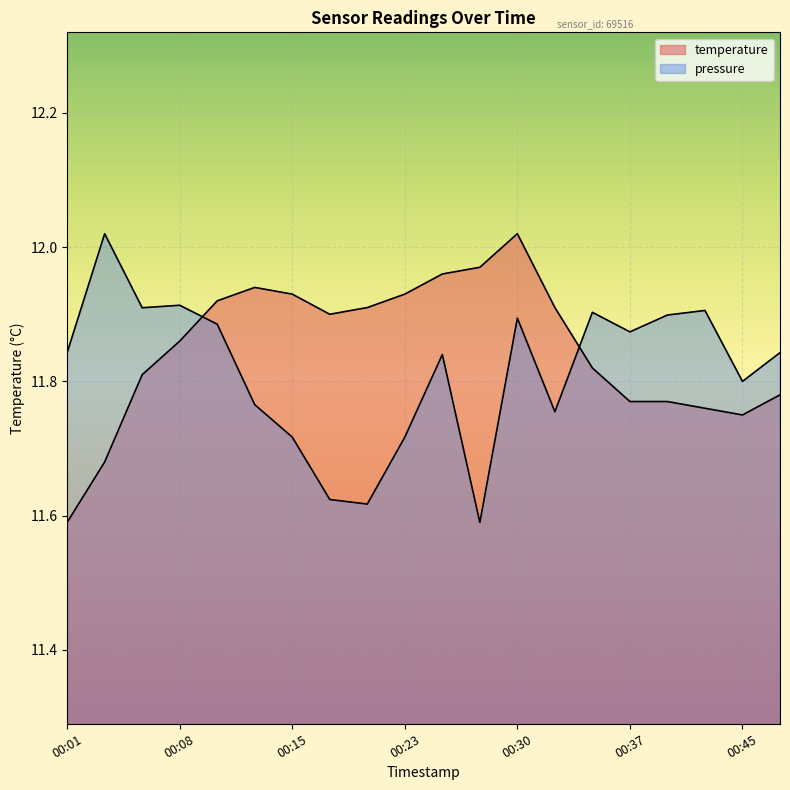

True or false: pressure_scaled has a value of 6.2 at 00:28.

False